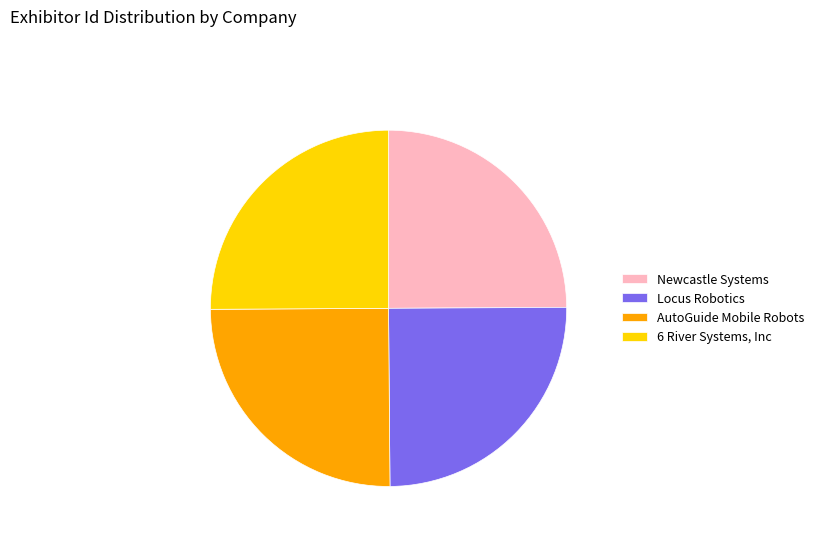

Is there any slice that represents more than half of the pie?

No